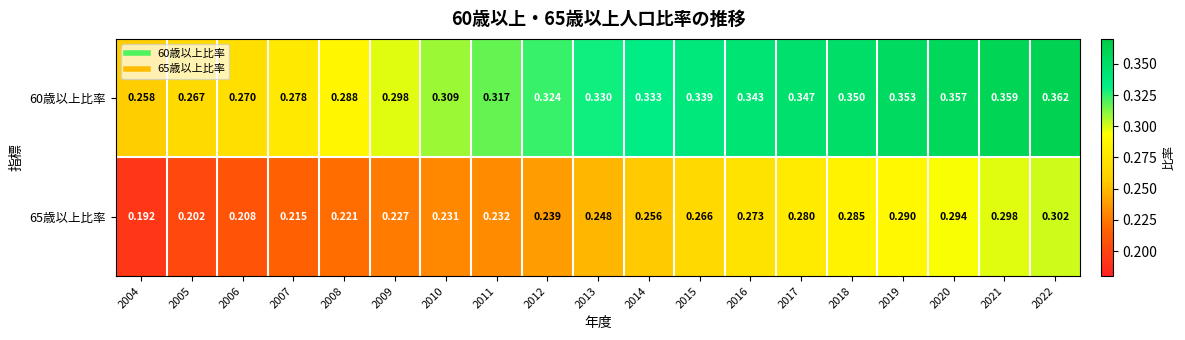

Rank the series by their average value, from highest to lowest.

60歳以上比率, 65歳以上比率